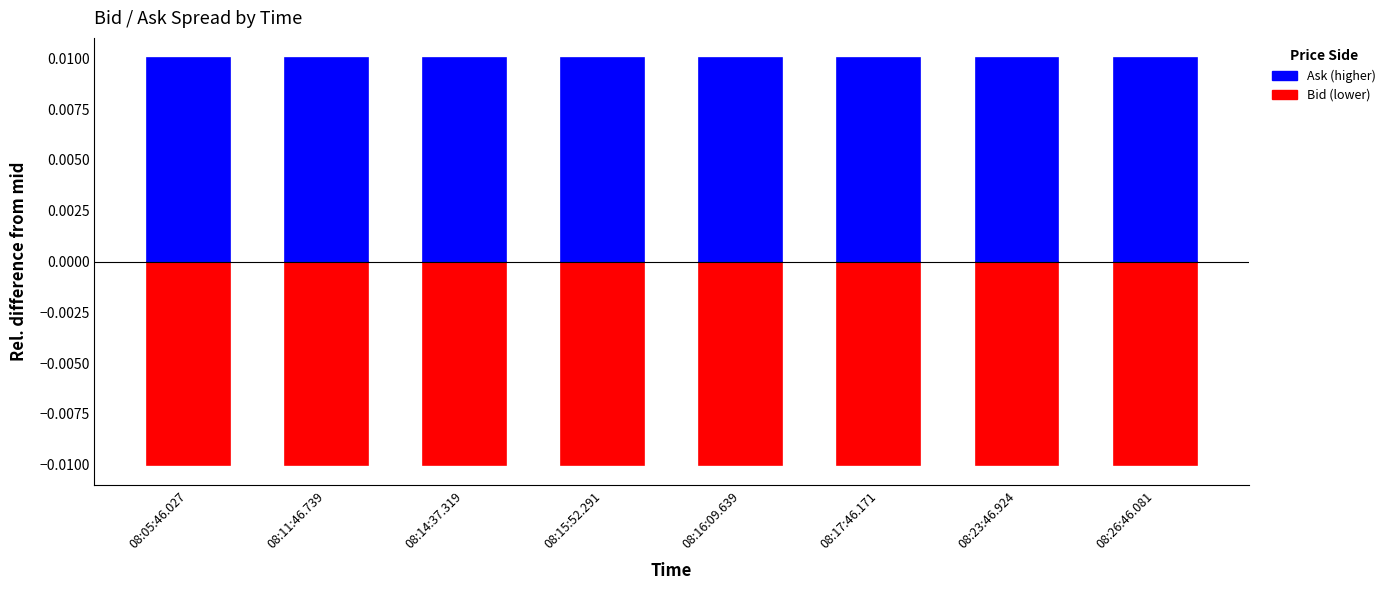

Where is Ask nearest to the value 0?

08:14:37.319